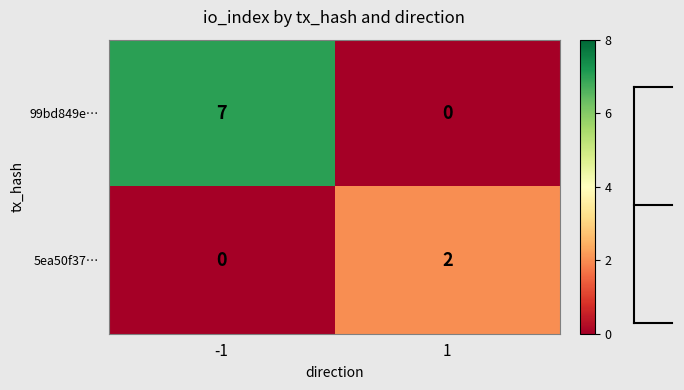

List the series in order of their peak value, highest first.

99bd849e…, 5ea50f37…